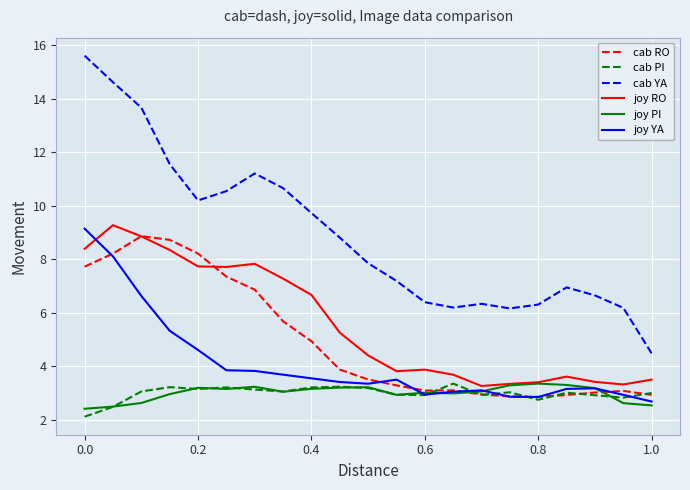

Which series has the largest total across all categories?

cab YA